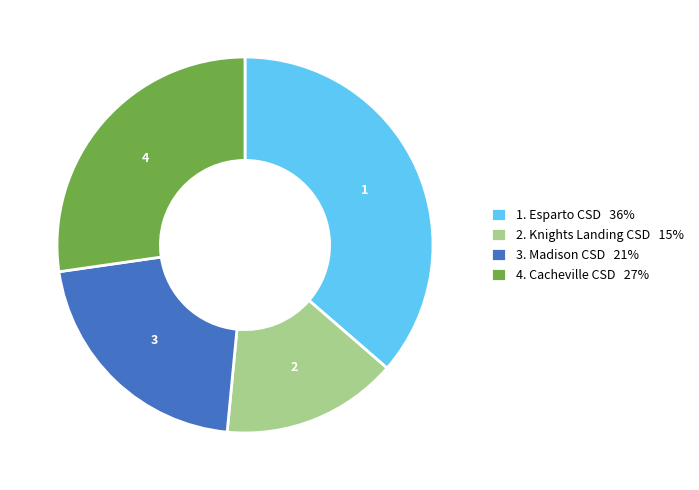

Which has a higher value, 1. Esparto CSD 36% or 2. Knights Landing CSD 15%?

1. Esparto CSD 36%